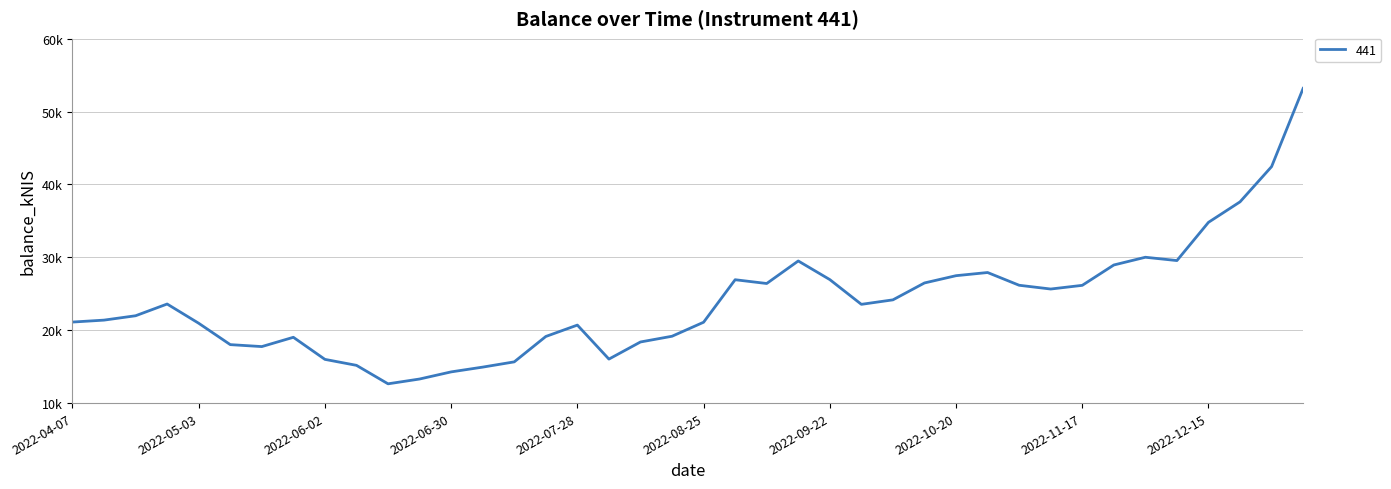

Does the chart display data point markers on the line(s)?

No